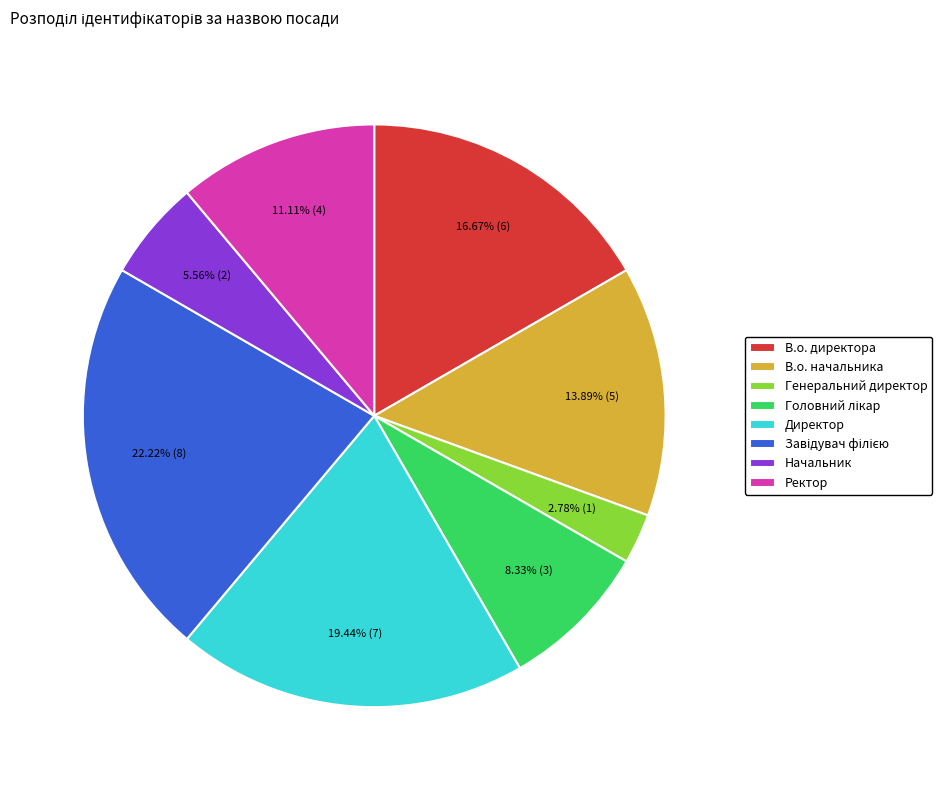

Combined, do Директор and Ректор account for over 50%?

No